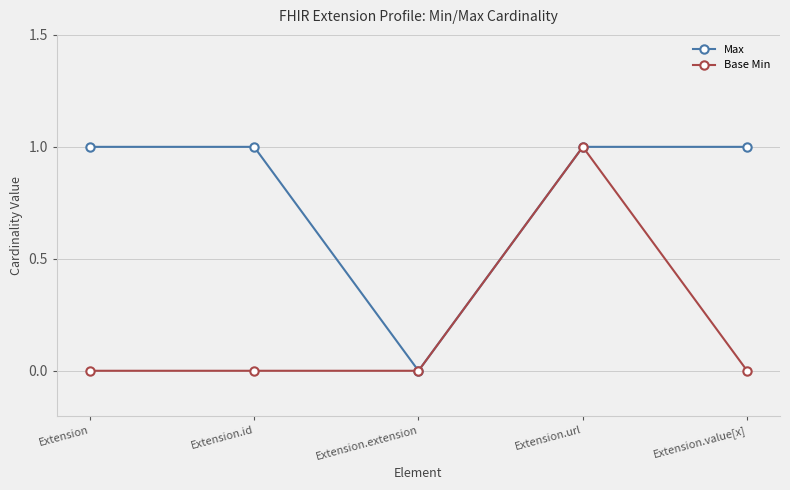

What is the sum of the Base Min values at Extension.url and Extension.extension?

1